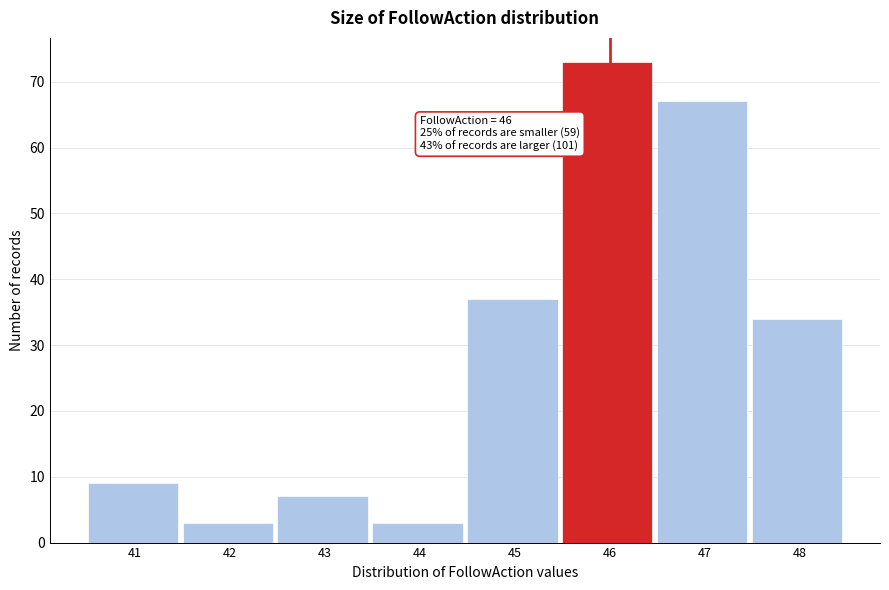

Reading right to left, list all the values displayed in this chart.

34	67	73	37	3	7	3	9